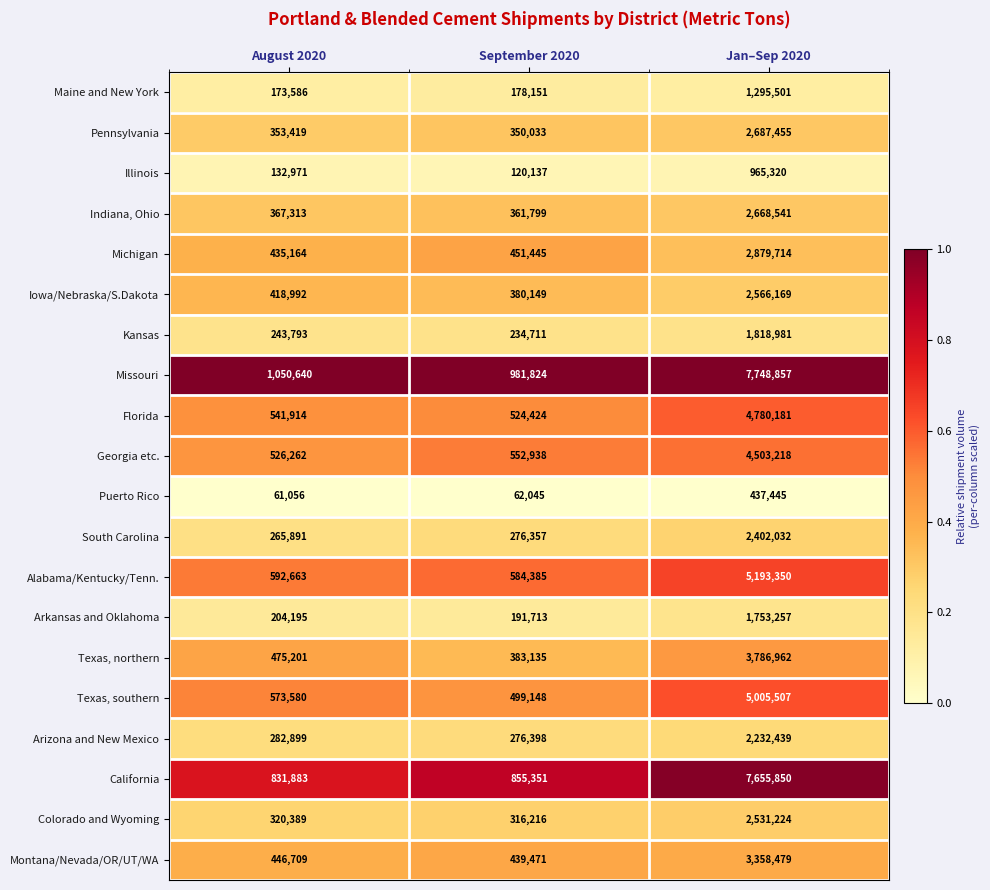

Which category has the lowest value across all series?

August 2020